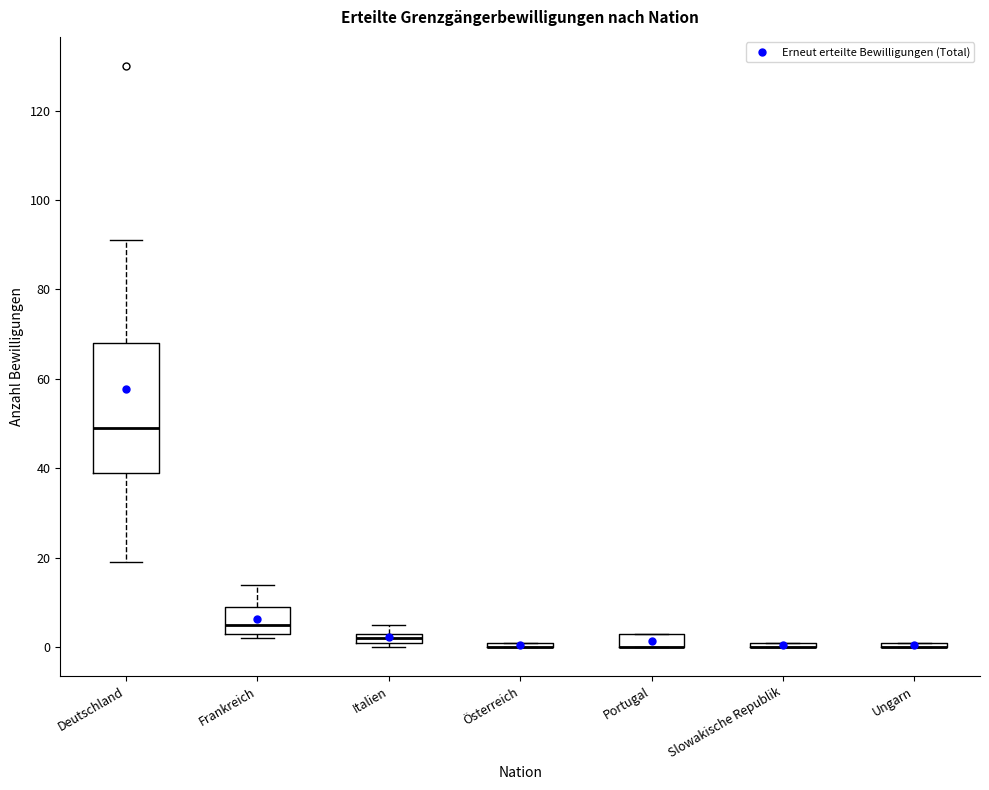

Where is the lower edge of the box for Frankreich on the y-axis? The values are not printed on the chart, so give them approximately, as read against the axis.

4